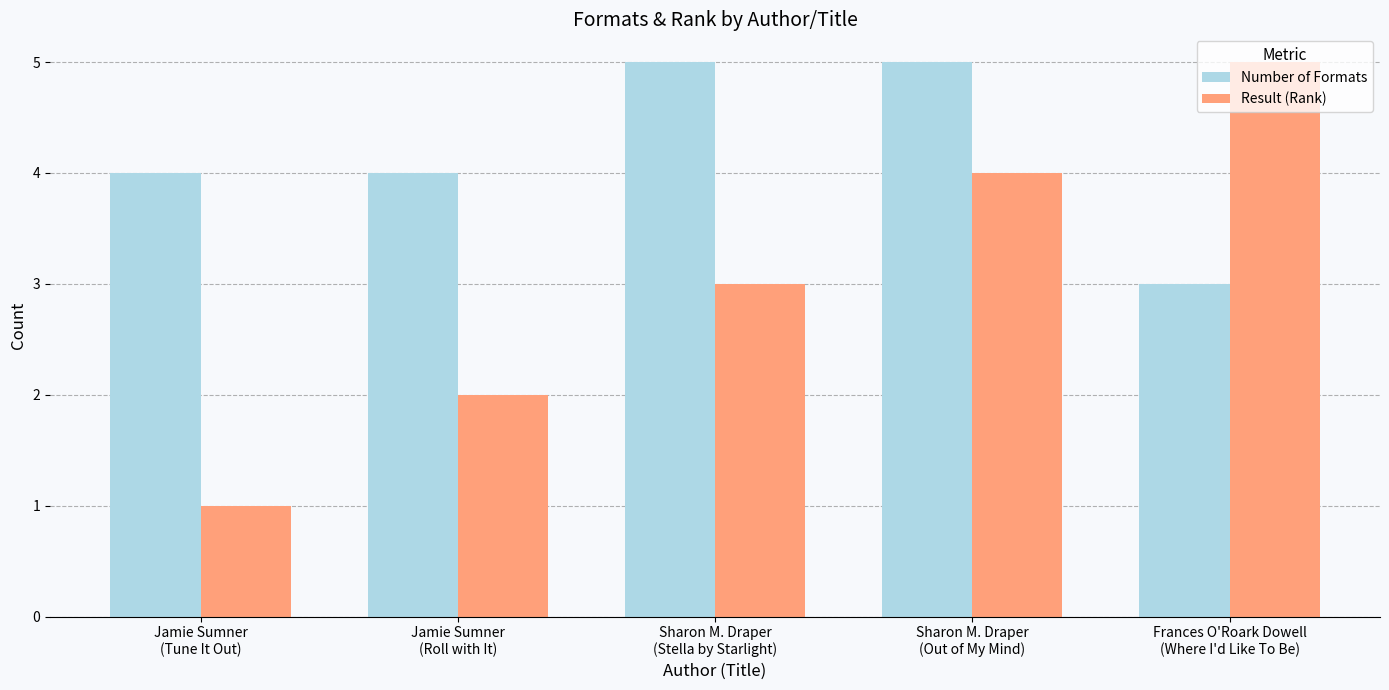

What is the average value of the Number of Formats series?

4